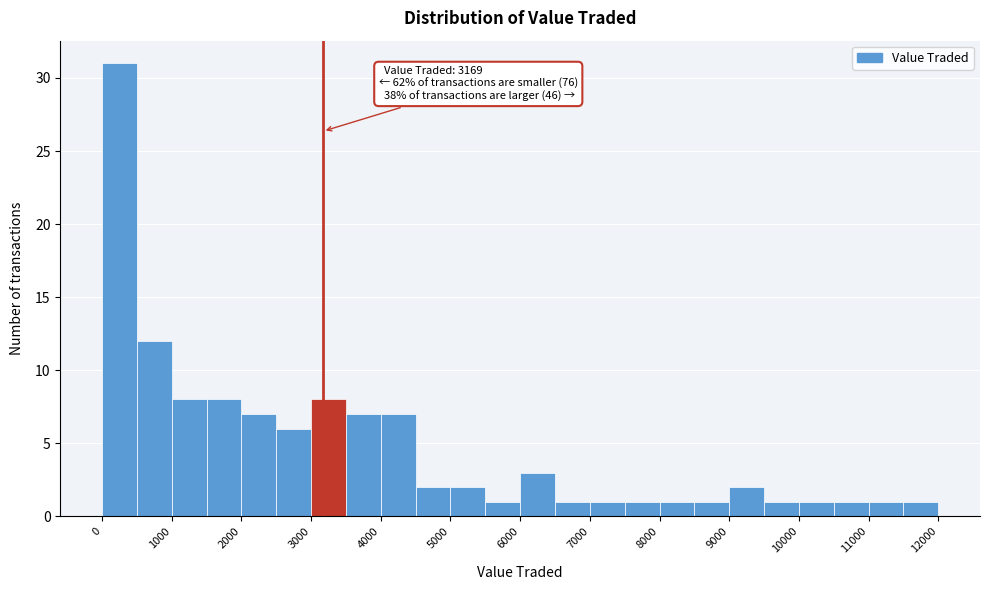

Over which range of the x-axis is the bar tallest?

0 to 500